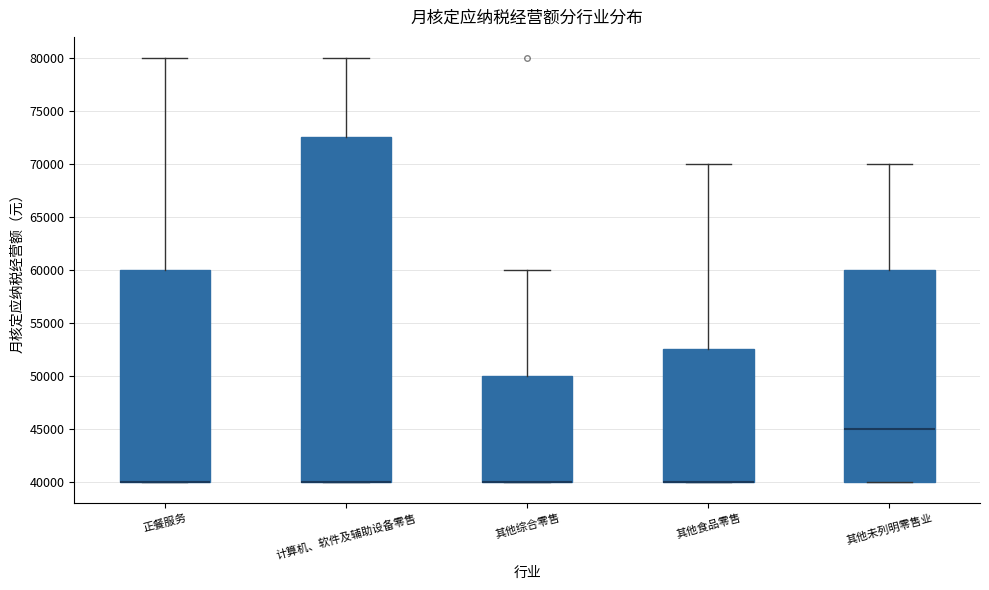

Where does the upper whisker of the box for 其他综合零售 end on the y-axis? The values are not printed on the chart, so give them approximately, as read against the axis.

60000